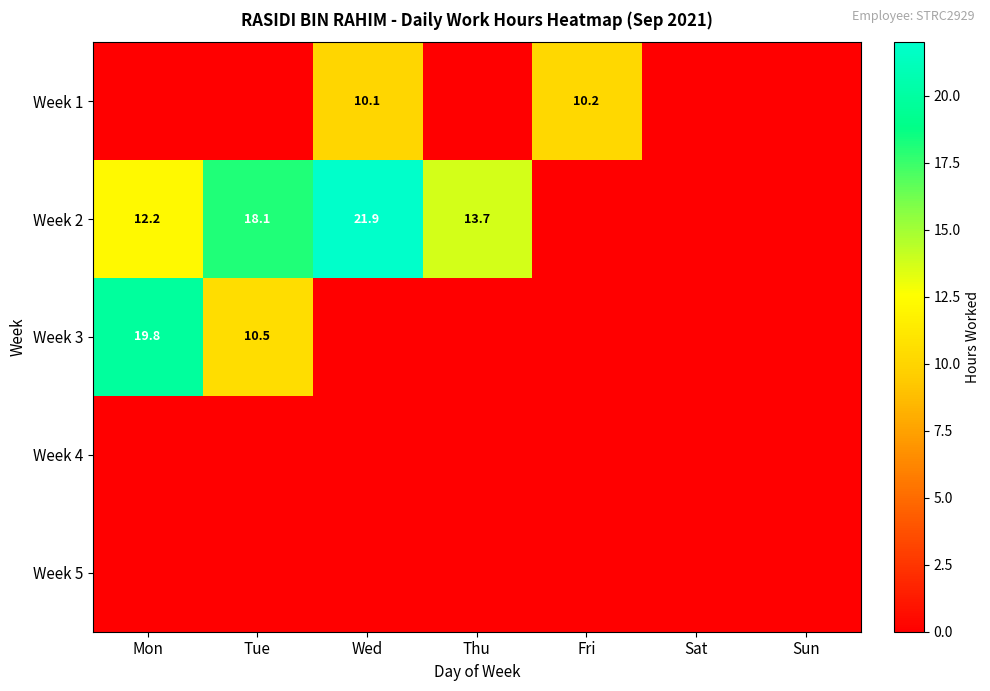

At how many categories does at least one series exceed 7?

5